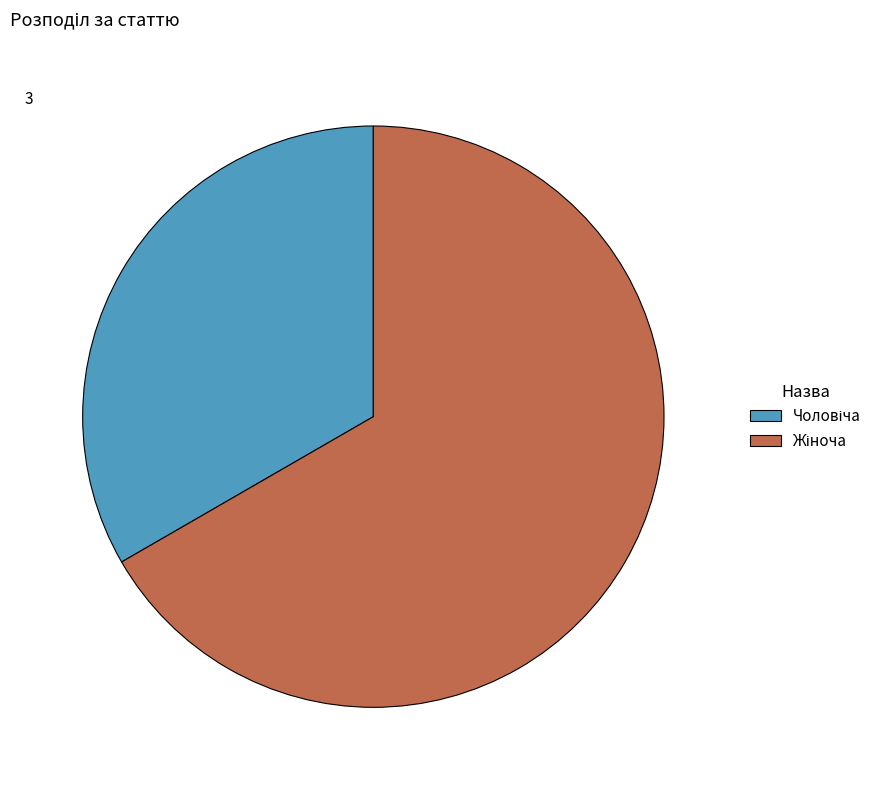

Do Жіноча and Чоловіча together represent more than half of the pie?

Yes